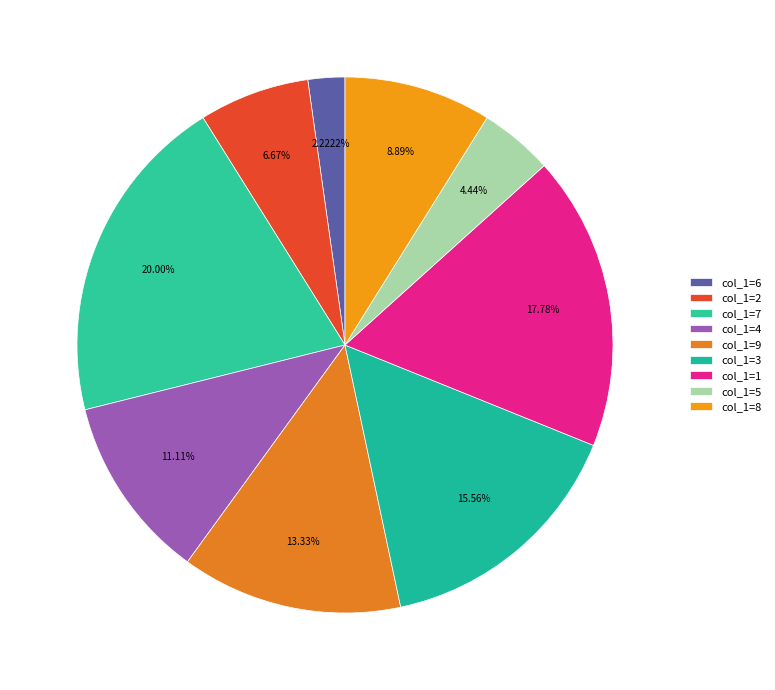

Count the number of slices in the pie.

9